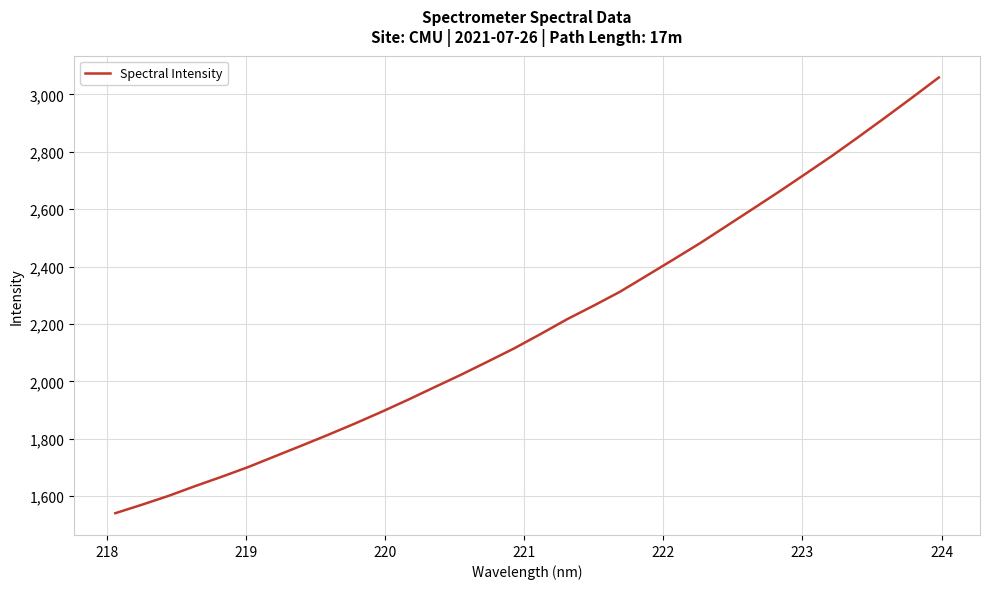

What is the minimum value shown in the chart?

1540.4